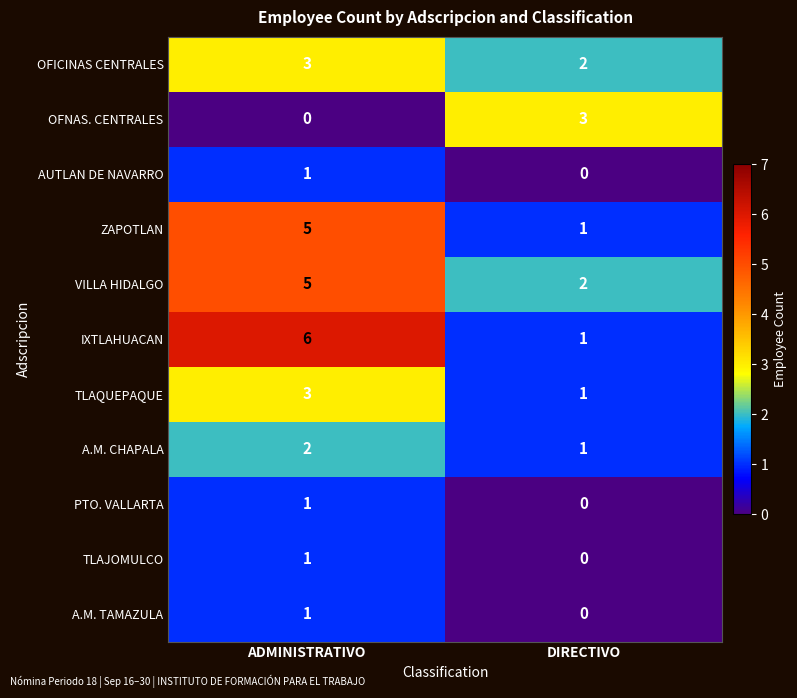

The ZAPOTLAN series shows 0 at DIRECTIVO. True or false?

False